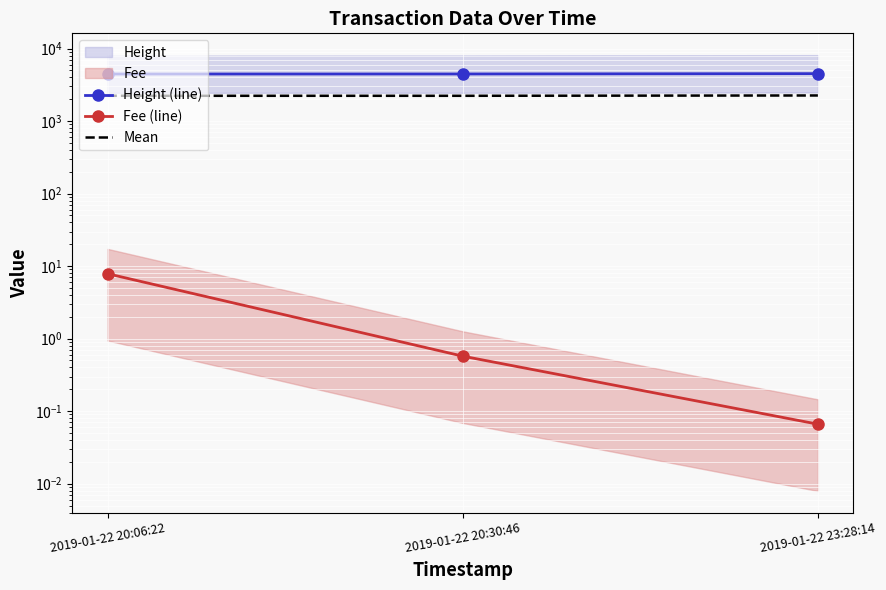

At how many categories does at least one series exceed 2829?

3